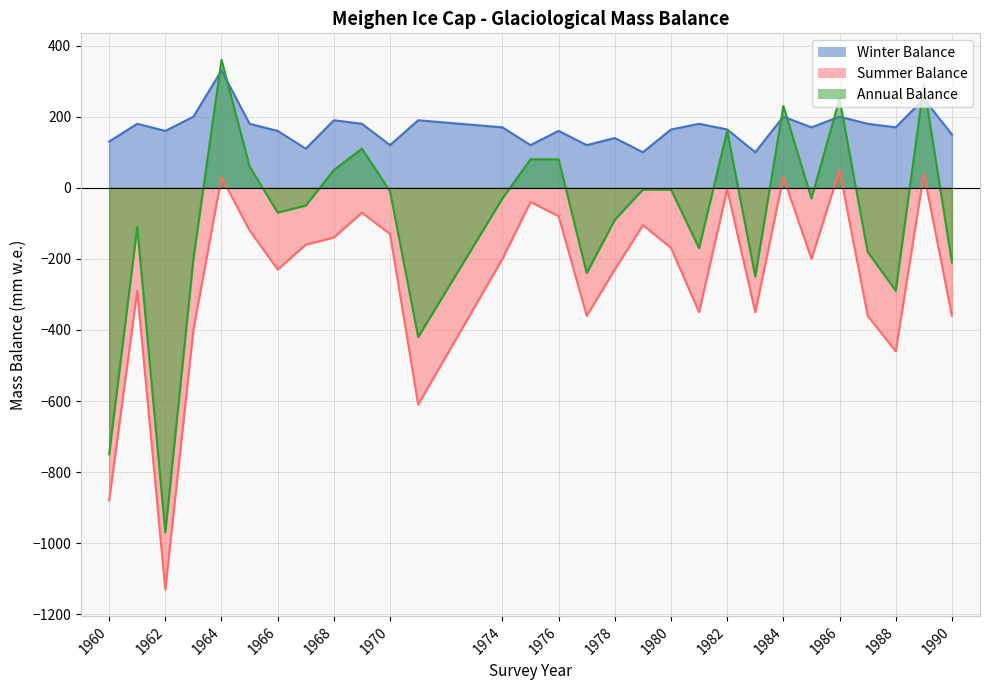

List the labels in order of Annual Balance value, smallest first.

1962, 1960, 1971, 1988, 1983, 1977, 1990, 1963, 1987, 1981, 1961, 1978, 1966, 1967, 1974, 1985, 1970, 1979, 1980, 1968, 1965, 1975, 1976, 1969, 1982, 1984, 1986, 1989, 1964